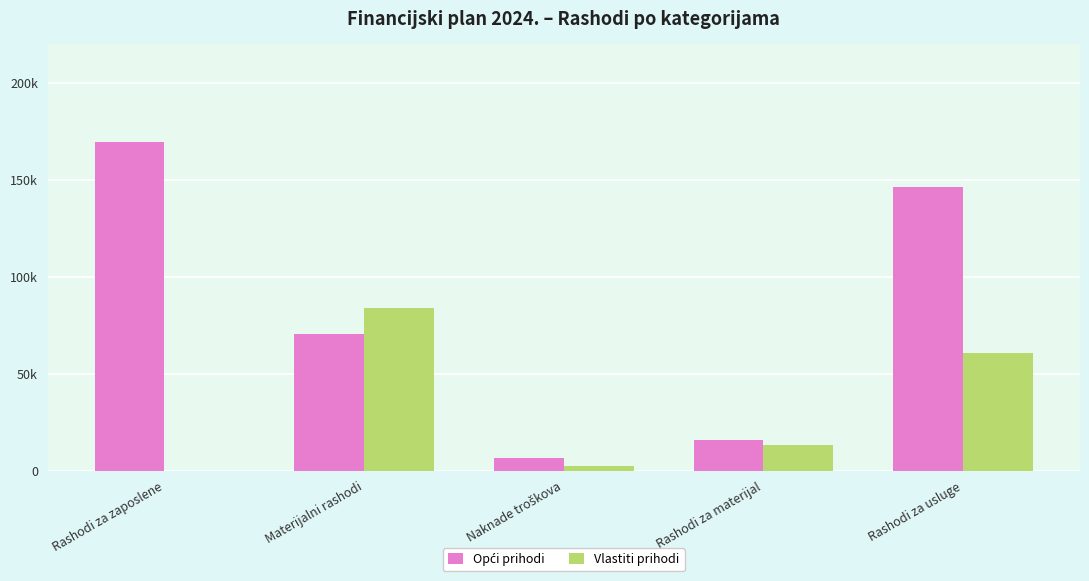

Is it true that Vlastiti prihodi equals -26771 at Rashodi za zaposlene?

False